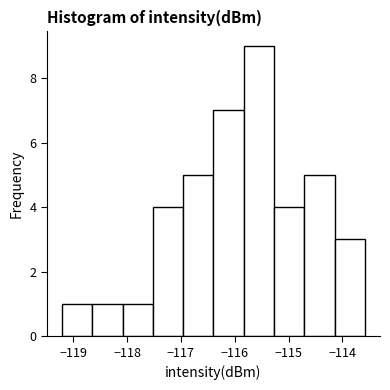

Reading left to right, list every bar in this chart as the range it spans on the x-axis followed by its height. Neither the bar edges nor the heights are printed on the chart, so give them approximately, as read against the axes.

-119.2 to -118.6: 1
-118.6 to -118.1: 1
-118.1 to -117.5: 1
-117.5 to -117.0: 4
-117.0 to -116.4: 5
-116.4 to -115.8: 7
-115.8 to -115.3: 9
-115.3 to -114.7: 4
-114.7 to -114.1: 5
-114.1 to -113.6: 3